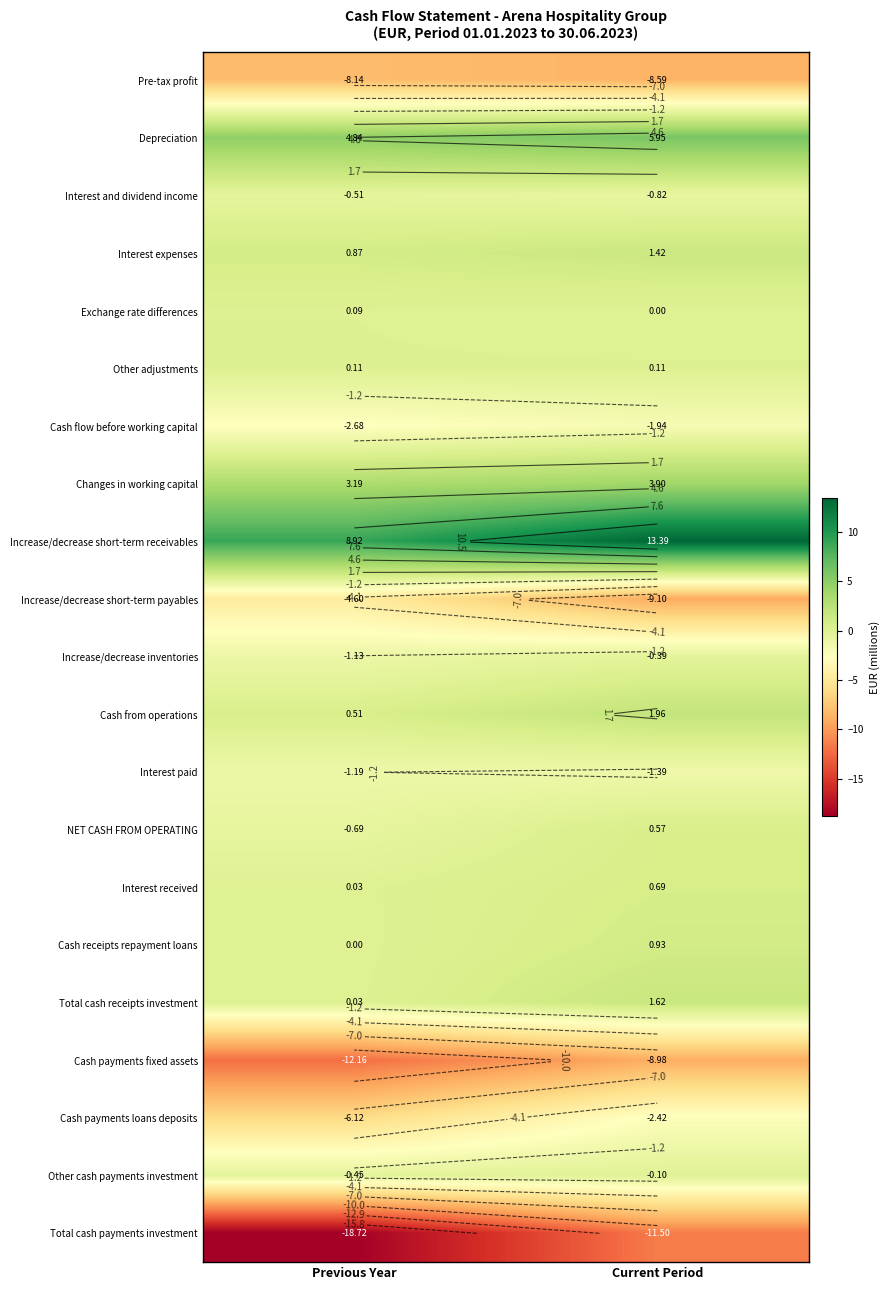

Is it true that Cash payments loans deposits equals -6.1 at Previous Year?

True